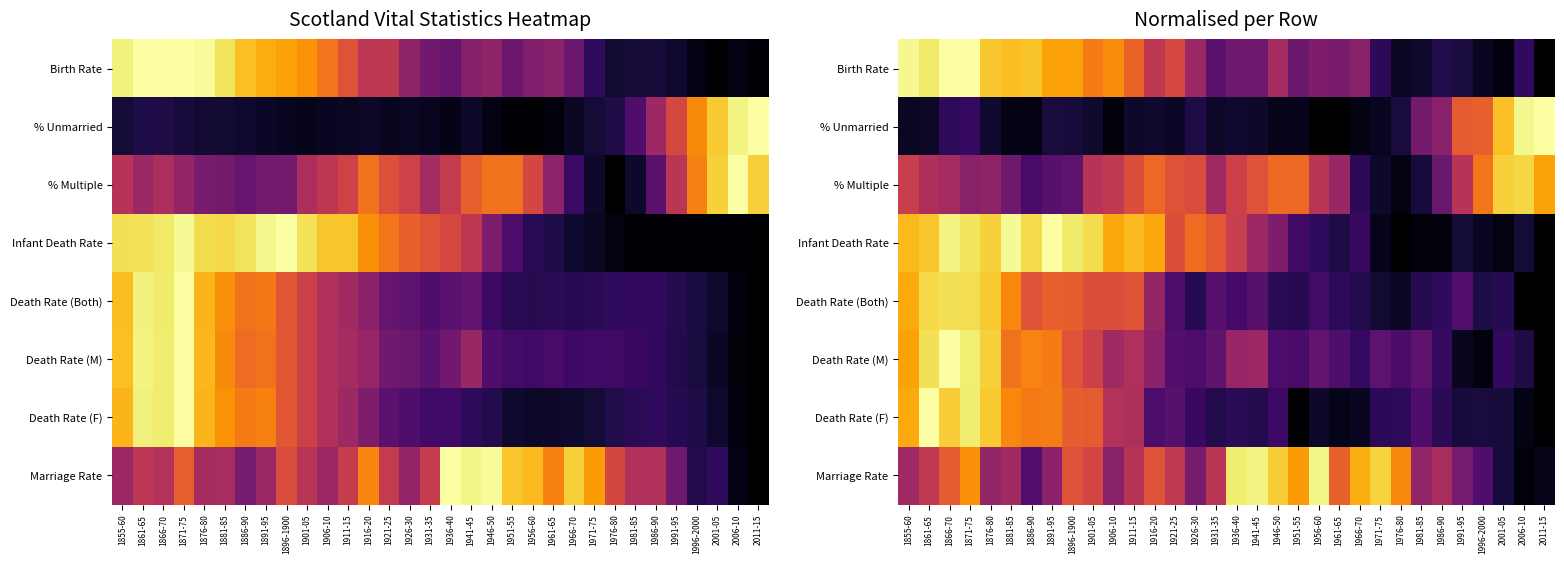

What is the difference between the % Multiple values at 1916-20 and 1961-65?

0.3